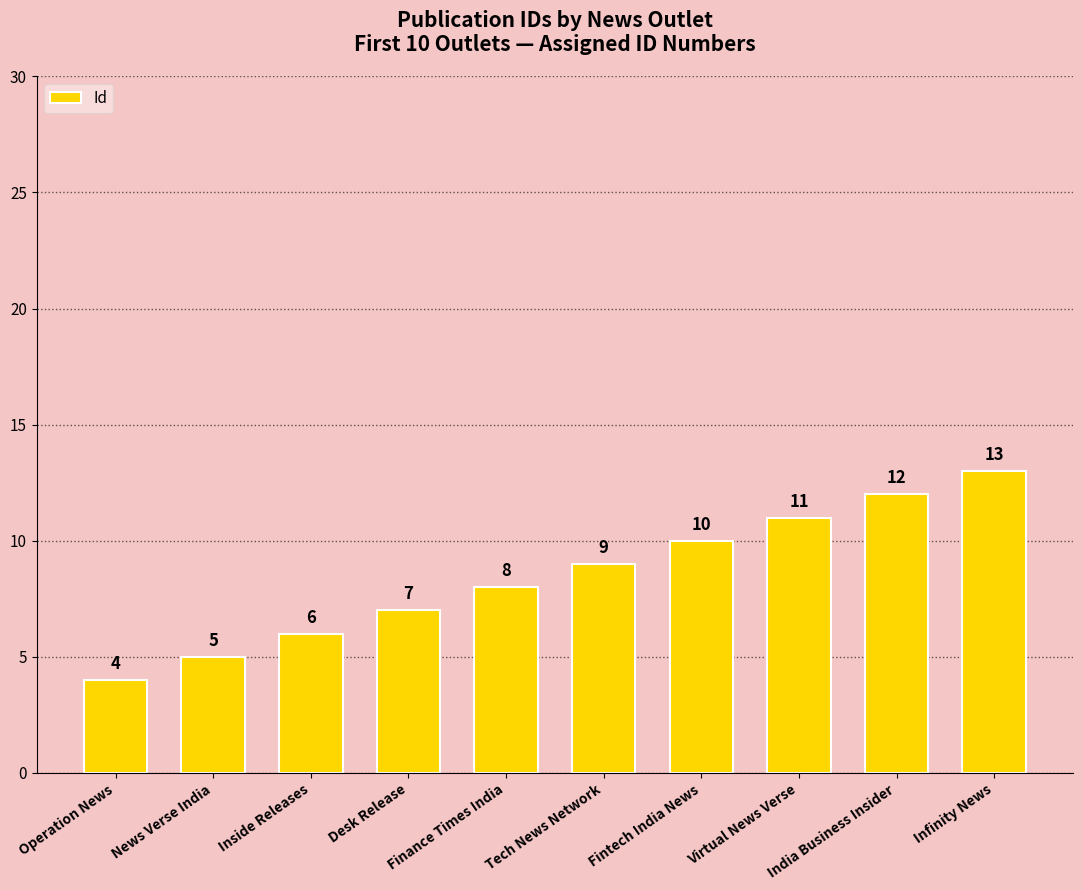

Rank the categories by value from highest to lowest.

Infinity News, India Business Insider, Virtual News Verse, Fintech India News, Tech News Network, Finance Times India, Desk Release, Inside Releases, News Verse India, Operation News